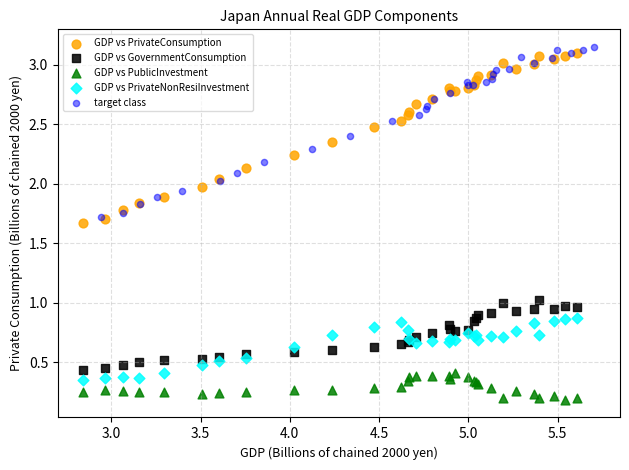

Which series reaches the minimum Y coordinate?

GDP vs PublicInvestment